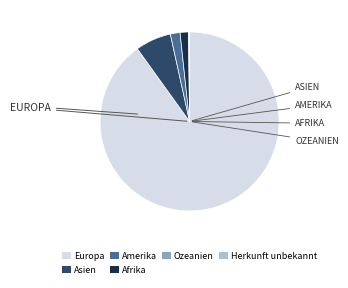

Which category has the biggest portion of the pie?

Europa